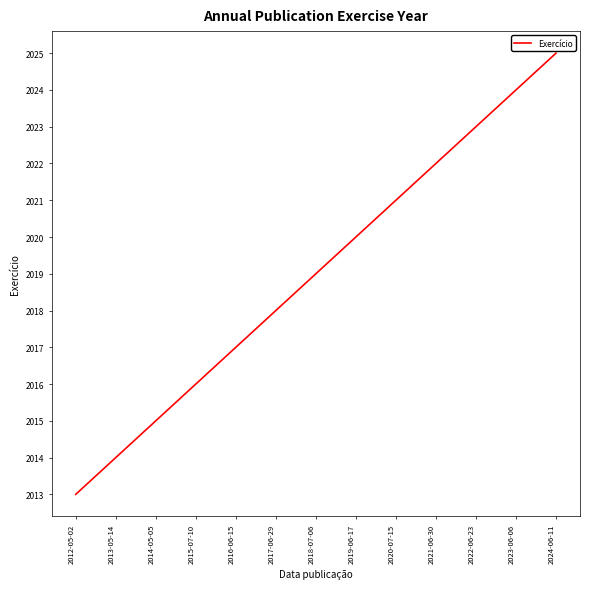

What is the smallest value displayed?

2013